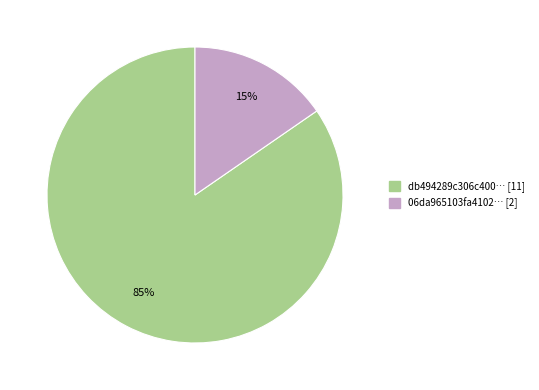

To the nearest percent, what is the average slice percentage?

50%